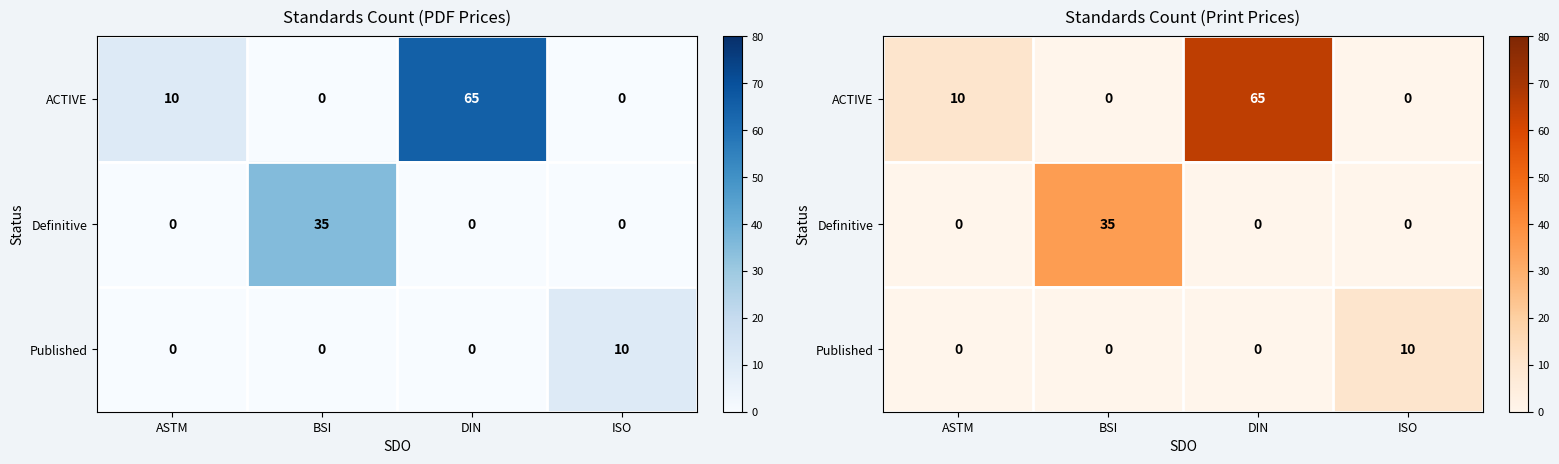

What is the spread (max minus min) of values at BSI?

35